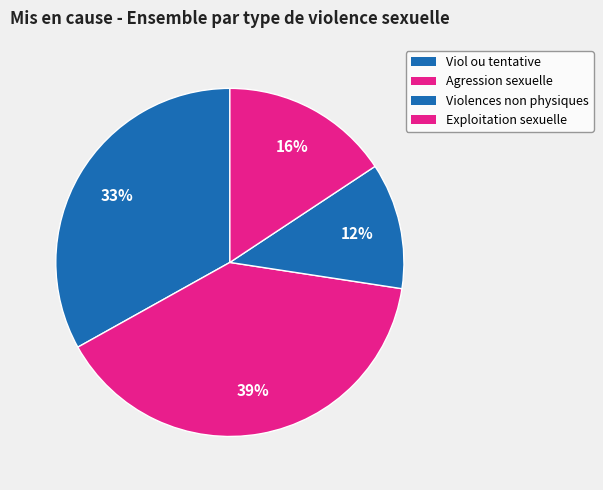

Which category has the smallest portion of the pie?

Violences sexuelles non physiques